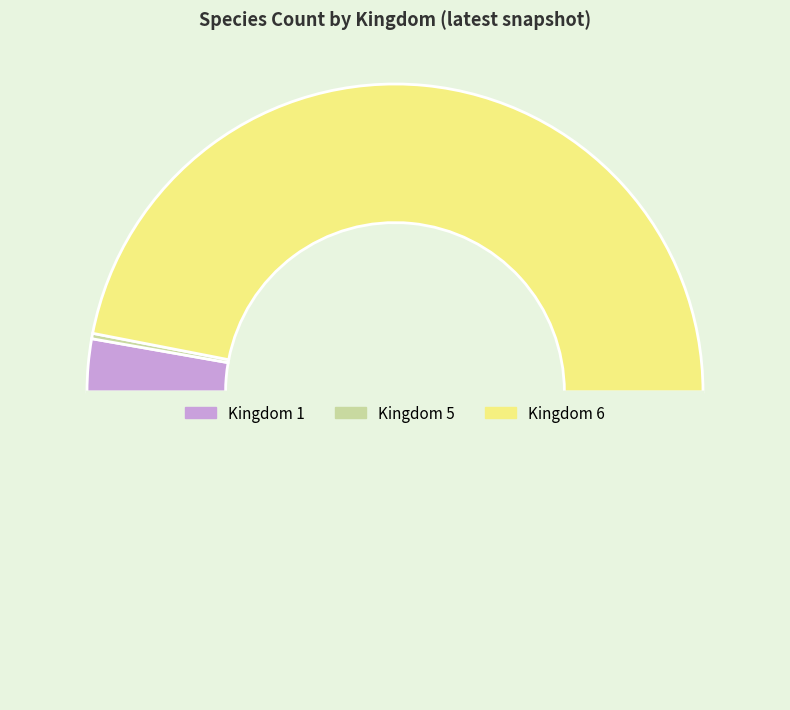

Is there a majority slice in this chart?

Yes